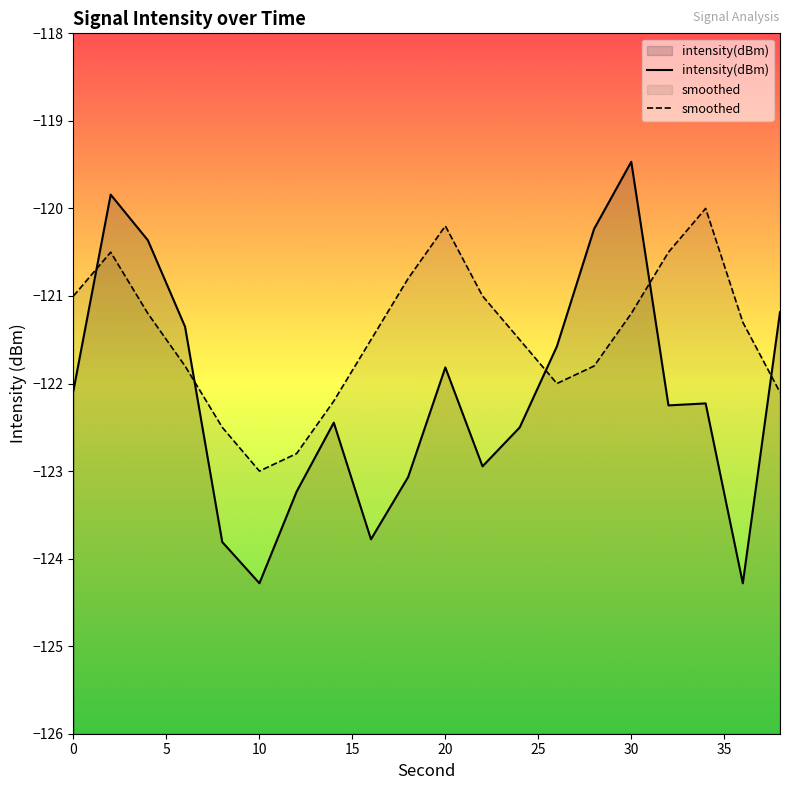

What is the difference between the maximum and minimum values in the intensity(dBm) series?

4.8